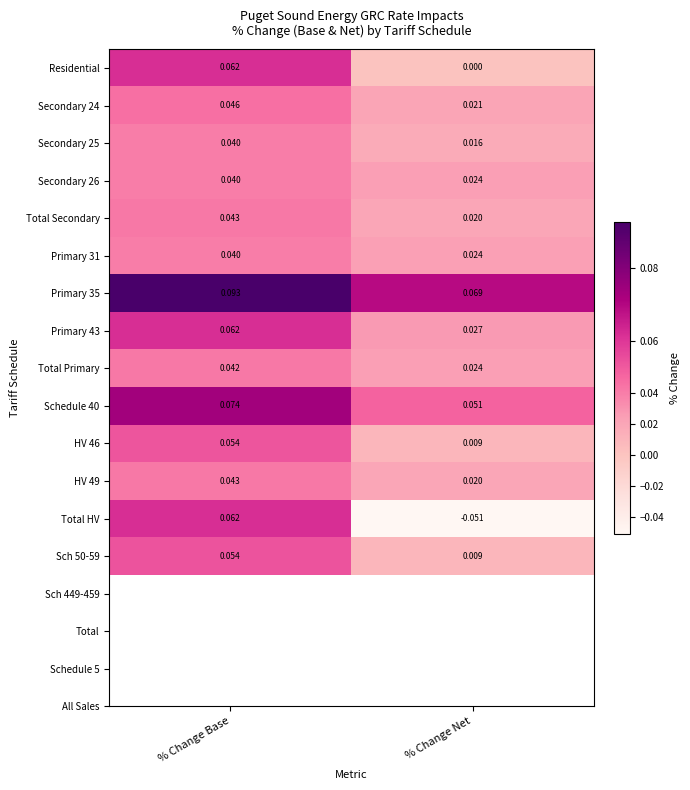

Which category has the highest value across all series?

% Change Base